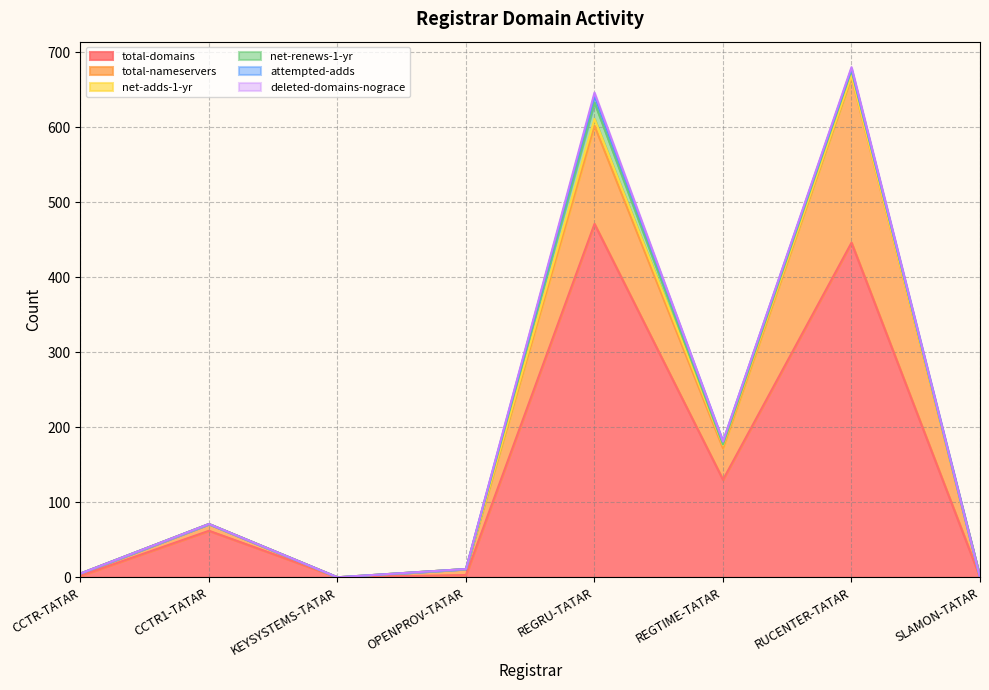

Between REGRU-TATAR and RUCENTER-TATAR, which series saw the biggest shift?

total-nameservers